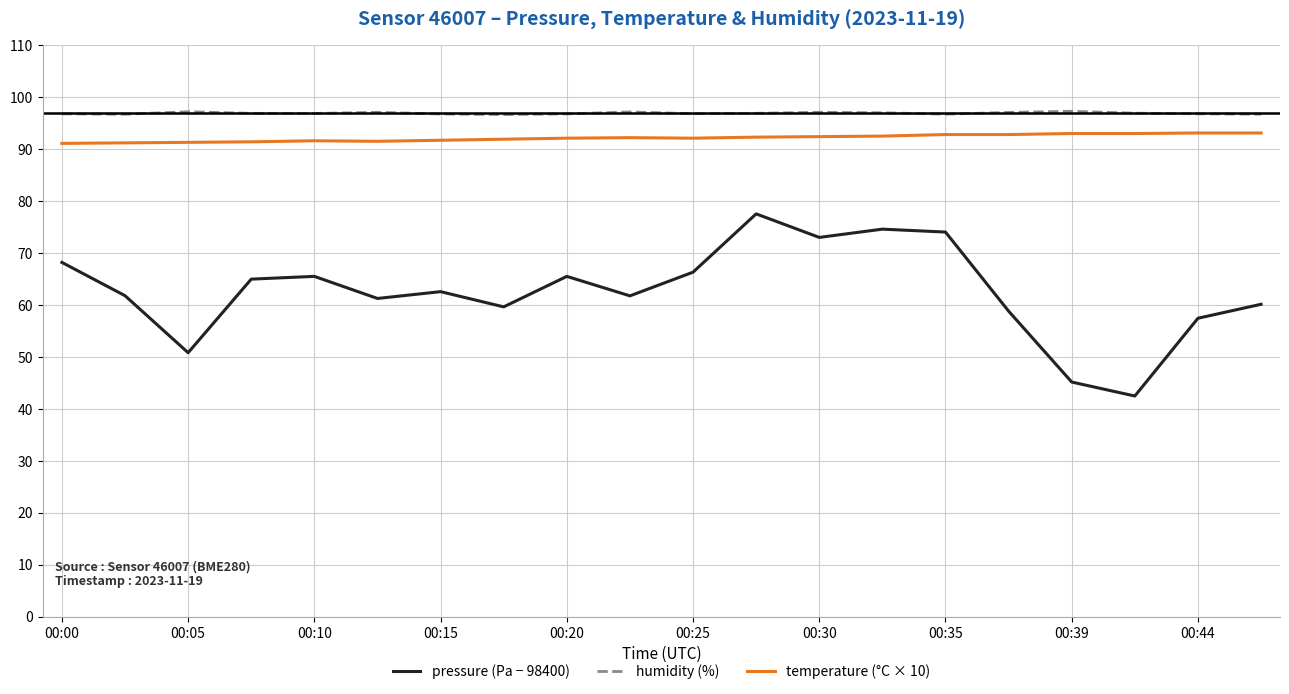

What is the sum of all pressure (Pa − 98400) values?

1251.4